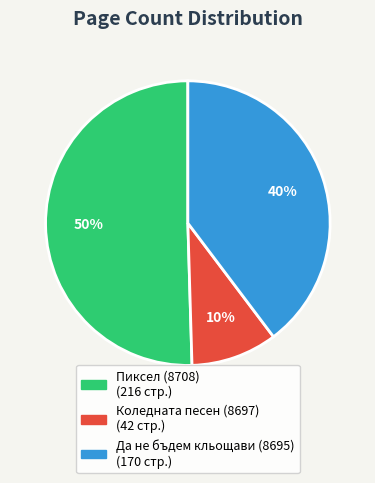

To the nearest percent, what is the combined percentage of Коледната песен (8697) and Пиксел (8708)?

60%